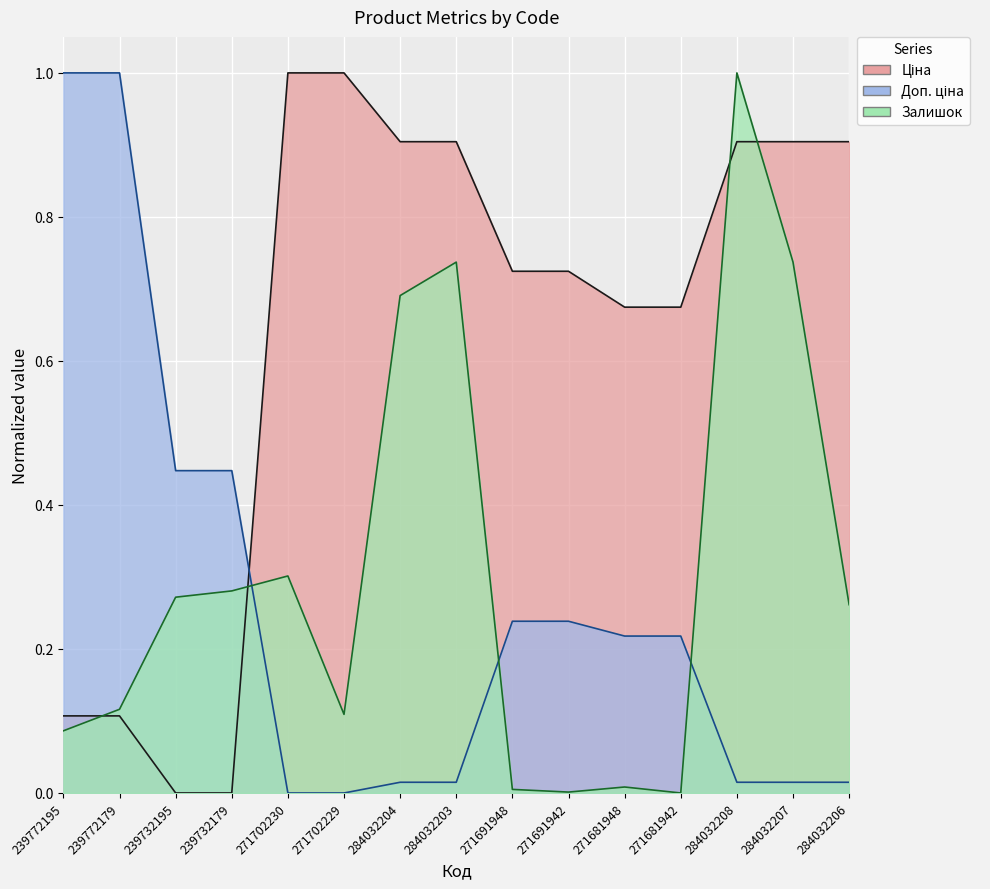

Count the number of data series in this chart.

3